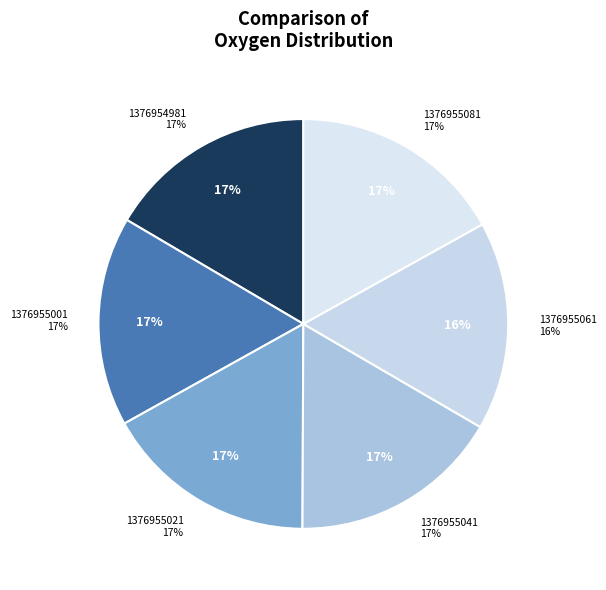

To the nearest percent, what portion does 1376955081 represent?

17%